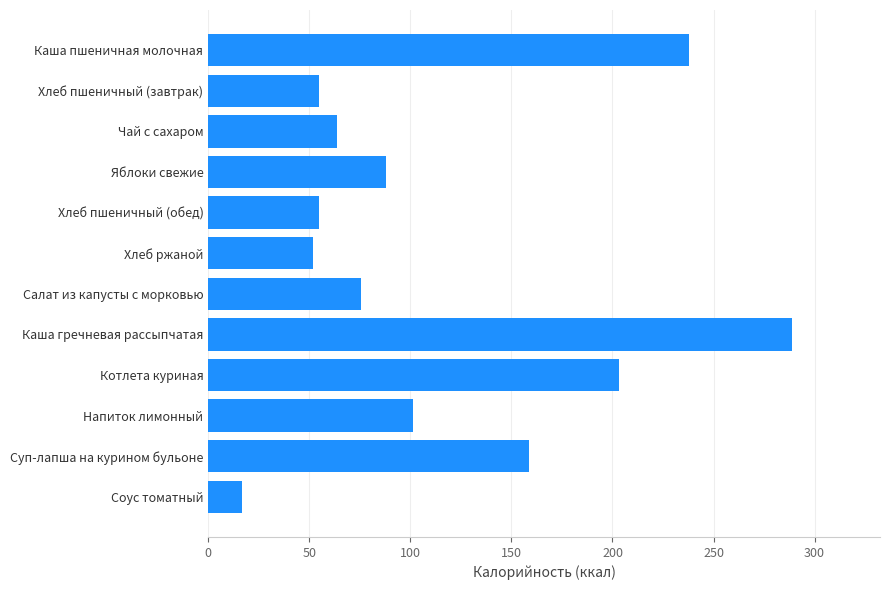

Where is the data nearest to the value 152?

Суп-лапша на курином бульоне